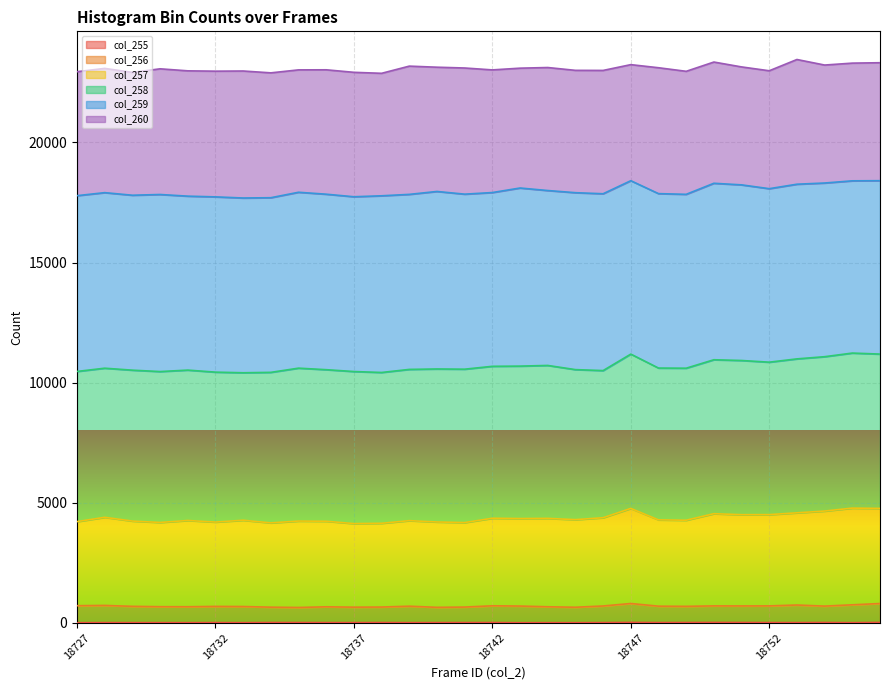

At which category does col_255 reach its first local valley?

18731